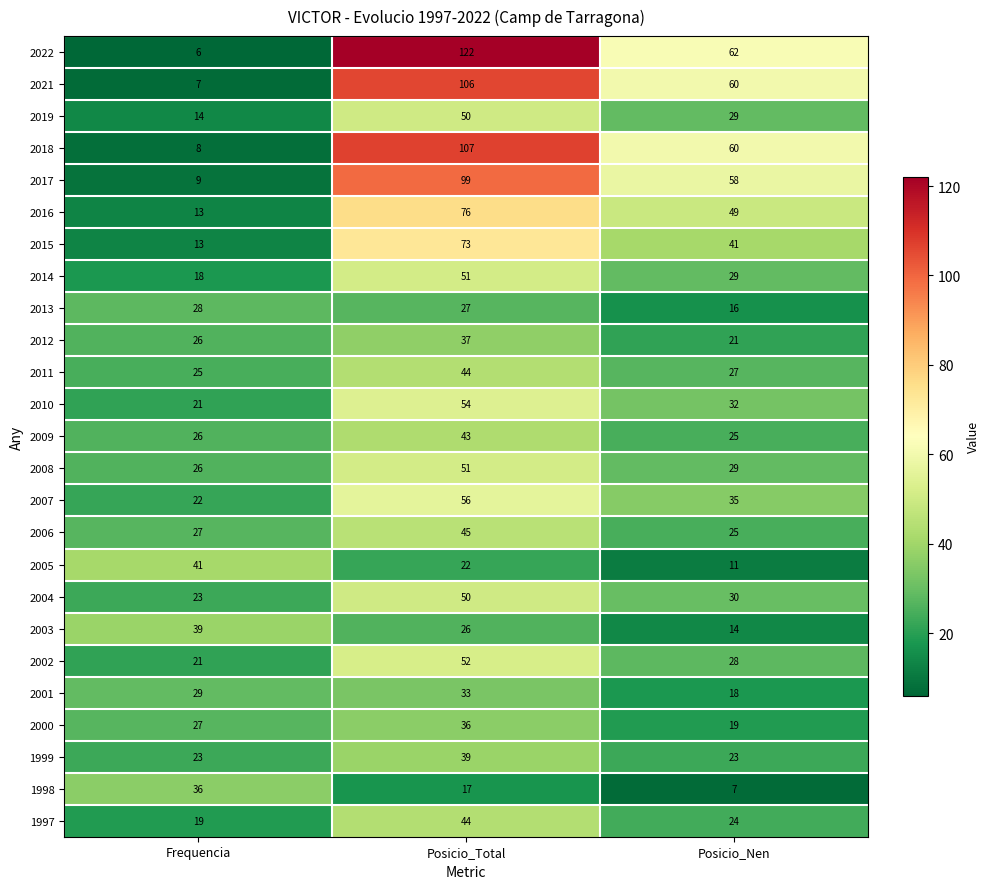

What is the lowest value of the 2004 series?

23